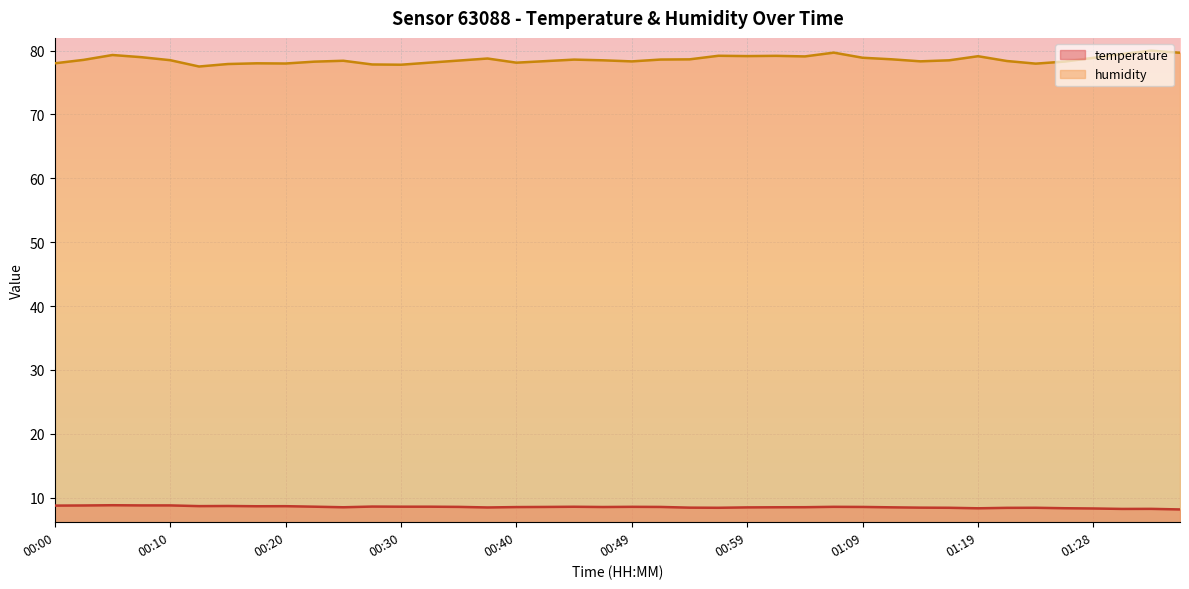

Reading right to left, list all the values displayed in this chart.

temperature: 01:36=8.2	01:33=8.2	01:31=8.2	01:28=8.3	01:26=8.3	01:23=8.4	01:21=8.4	01:19=8.3	01:16=8.4	01:14=8.4	01:11=8.5	01:09=8.6	01:06=8.6	01:04=8.5	01:02=8.5	00:59=8.5	00:57=8.4	00:54=8.4	00:52=8.6	00:49=8.6	00:47=8.5	00:45=8.6	00:42=8.6	00:40=8.5	00:37=8.5	00:35=8.6	00:32=8.6	00:30=8.6	00:27=8.6	00:25=8.5	00:22=8.6	00:20=8.7	00:17=8.7	00:15=8.7	00:13=8.7	00:10=8.8	00:08=8.8	00:05=8.8	00:03=8.8	00:00=8.8
humidity: 01:36=79.7	01:33=80.0	01:31=79.5	01:28=78.9	01:26=78.3	01:23=78.0	01:21=78.4	01:19=79.1	01:16=78.5	01:14=78.3	01:11=78.6	01:09=78.9	01:06=79.7	01:04=79.1	01:02=79.2	00:59=79.1	00:57=79.2	00:54=78.6	00:52=78.6	00:49=78.3	00:47=78.5	00:45=78.6	00:42=78.3	00:40=78.1	00:37=78.8	00:35=78.4	00:32=78.1	00:30=77.8	00:27=77.8	00:25=78.4	00:22=78.3	00:20=78.0	00:17=78.0	00:15=77.9	00:13=77.5	00:10=78.5	00:08=79.0	00:05=79.3	00:03=78.5	00:00=78.0